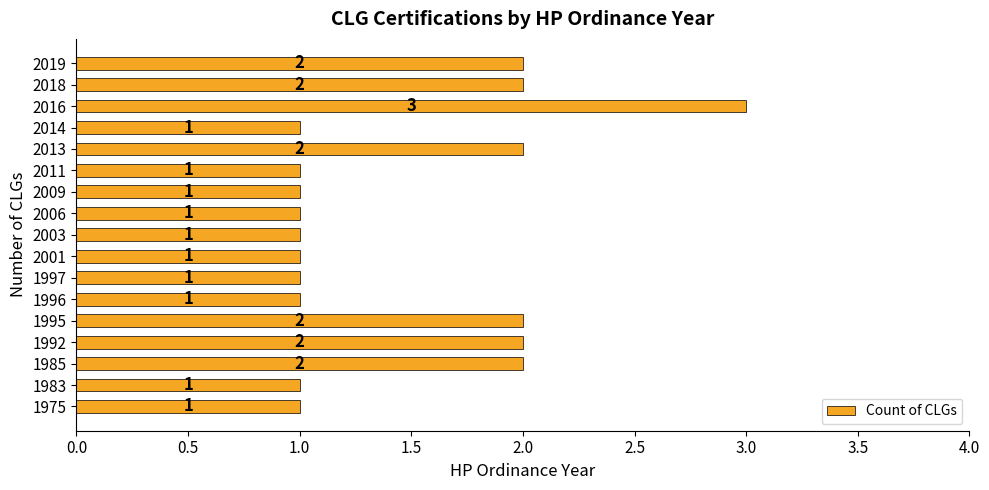

What is the sum of all values?

25